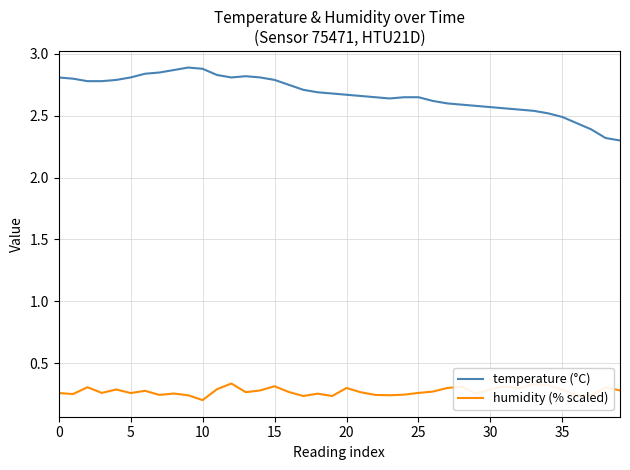

Which series has the widest spread of values?

temperature (°C)